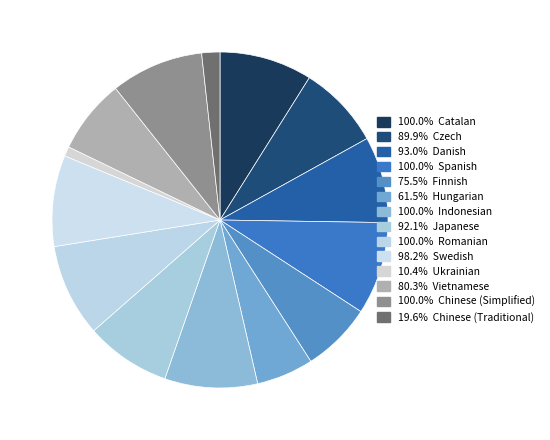

Count the number of slices in the pie.

14